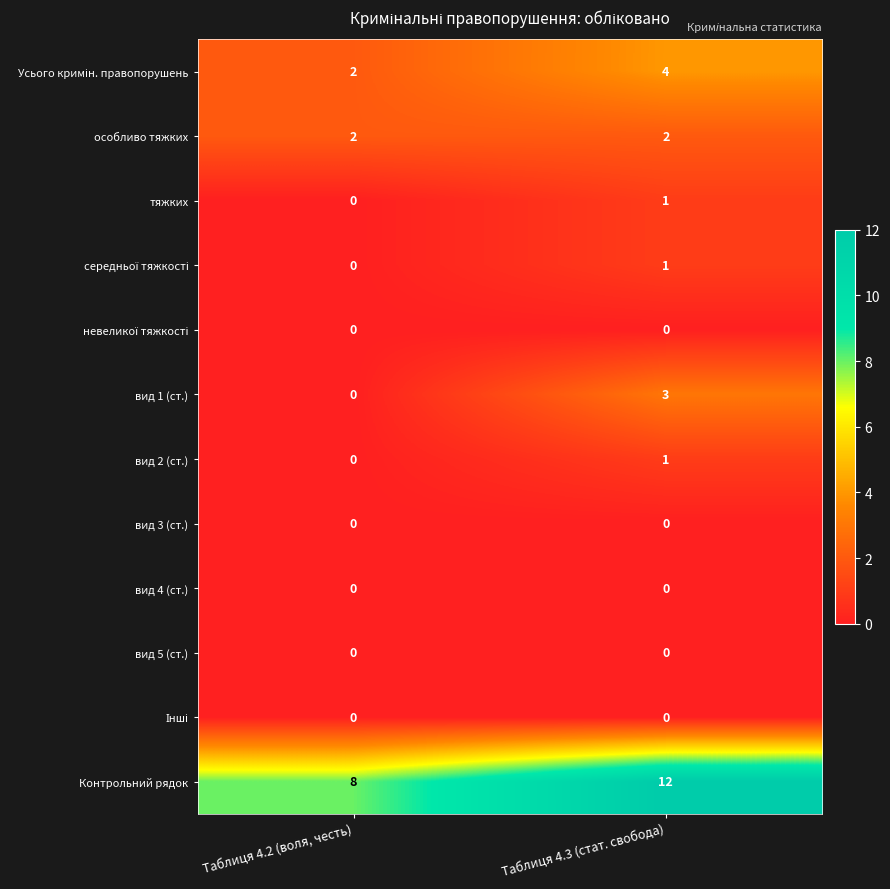

At which category is the sum across all series the highest?

Таблиця 4.3 (стат. свобода)